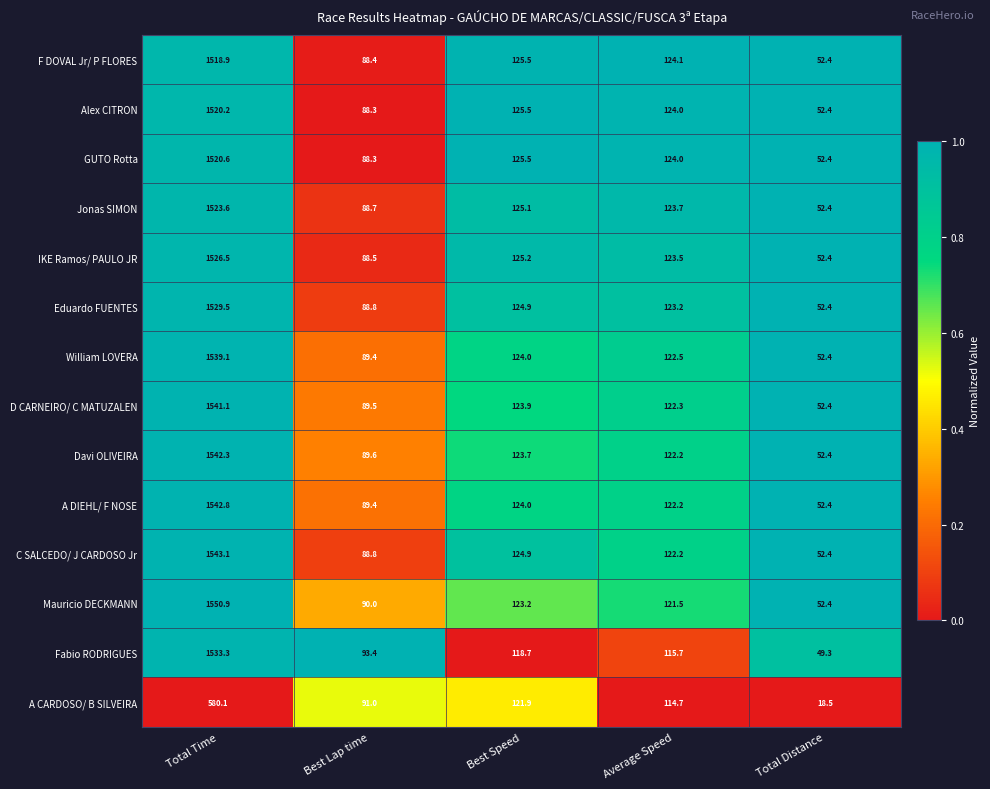

At Total Time, list the series in order from largest to smallest.

Mauricio DECKMANN, C SALCEDO/ J CARDOSO Jr, A DIEHL/ F NOSE, Davi OLIVEIRA, D CARNEIRO/ C MATUZALEN, William LOVERA, Fabio RODRIGUES, Eduardo FUENTES, IKE Ramos/ PAULO JR, Jonas SIMON, GUTO Rotta, Alex CITRON, F DOVAL Jr/ P FLORES, A CARDOSO/ B SILVEIRA